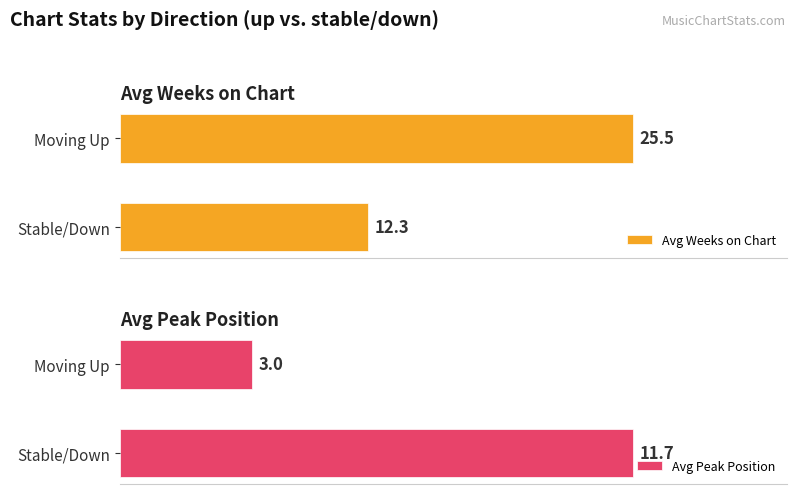

Rank the categories by Avg Peak Position value from lowest to highest.

Moving Up, Stable/Down